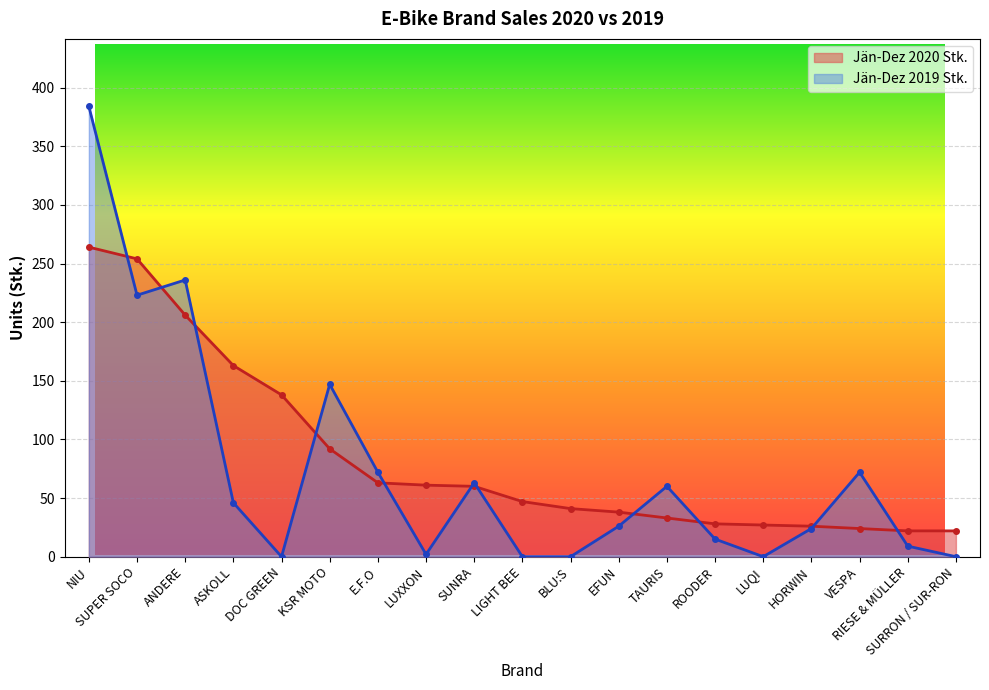

Count the number of categories in the chart.

19